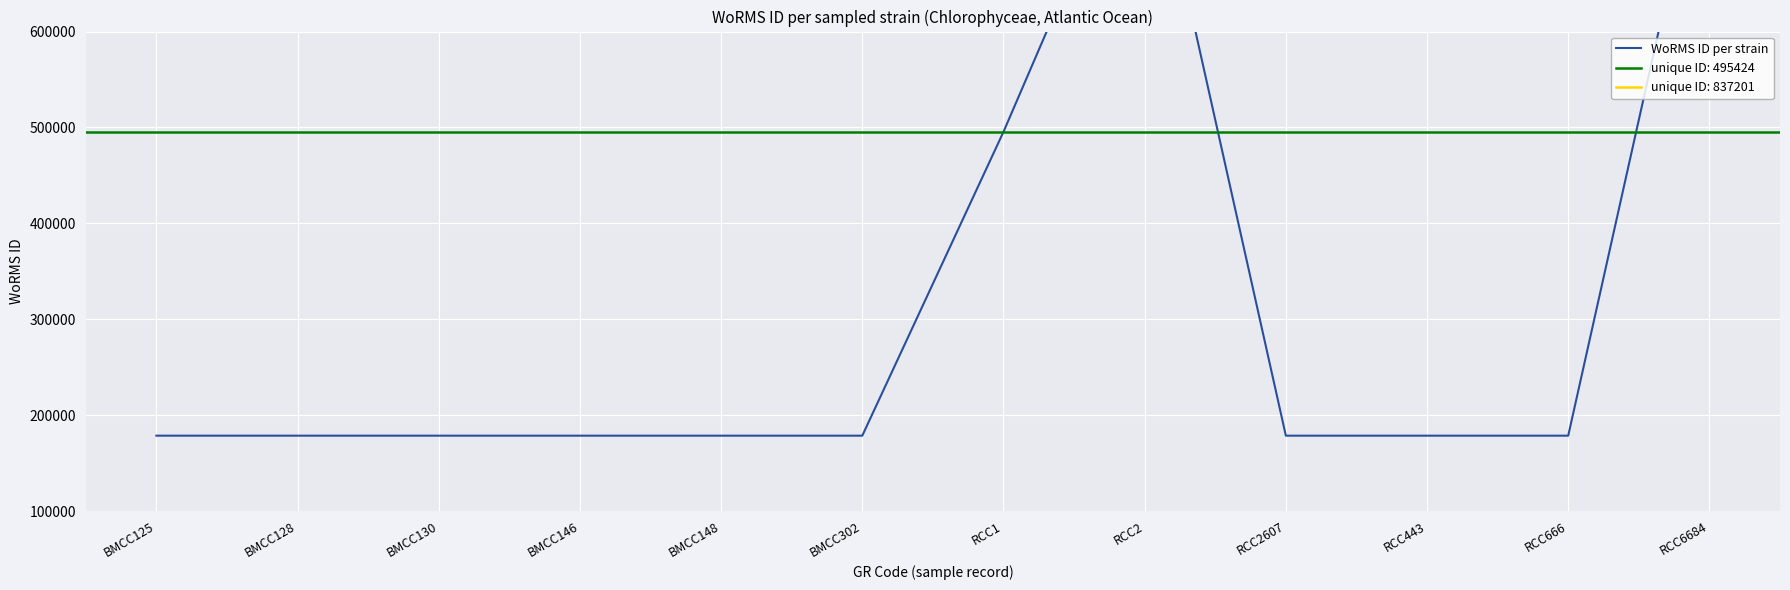

Which category has the highest value across all series?

RCC2